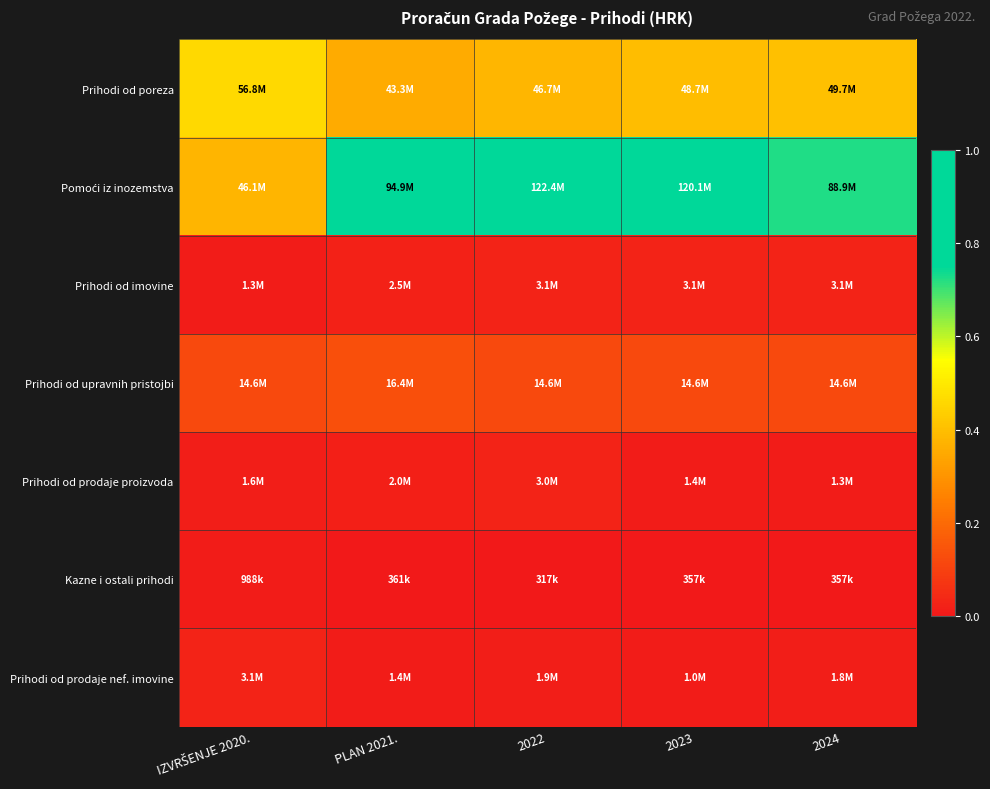

At how many categories does at least one series exceed 0?

5